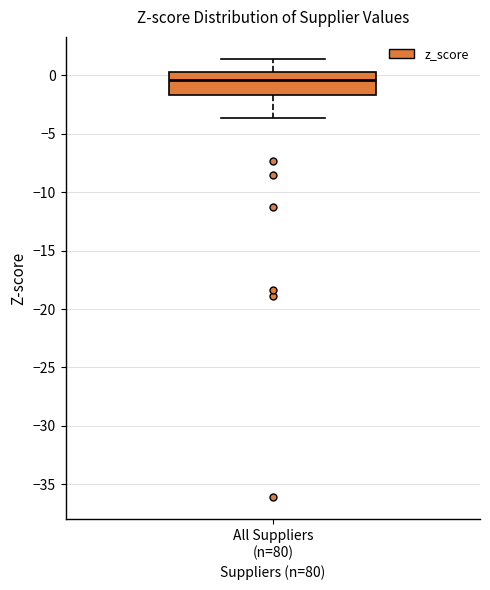

Read this box plot against the y-axis: the position of the median line, the range covered by the box, and the ends of both whiskers. The values are not printed on the chart, so give them approximately, as read against the axis.

median -0.5, box -1.5 to 0.5, whiskers -3.5 to 1.5